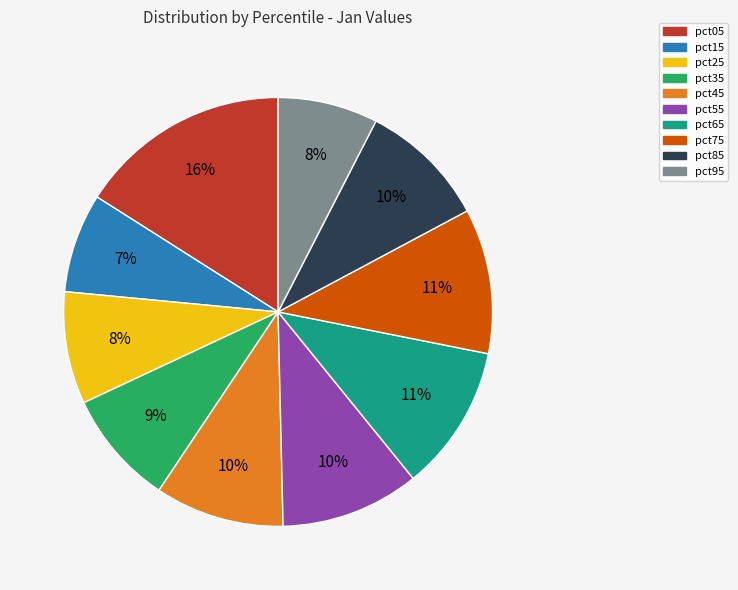

Which category has the biggest portion of the pie?

pct05